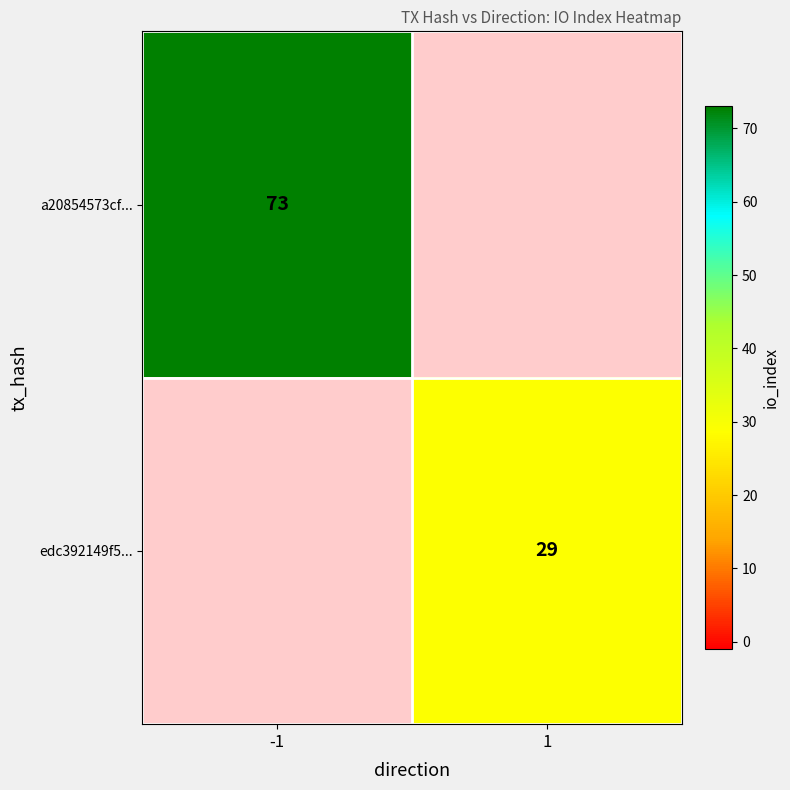

The edc392149f5... series shows 20.1 at 1. True or false?

False